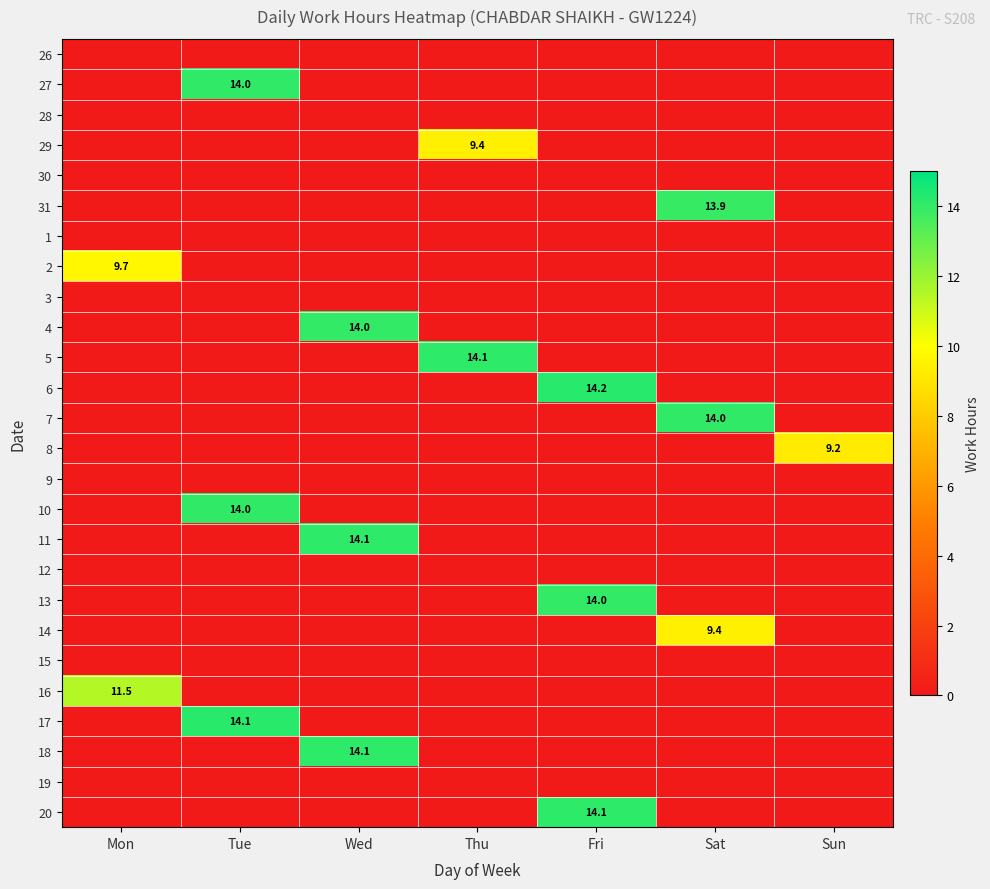

The value of 8 at Sun is 9.2. True or false?

True